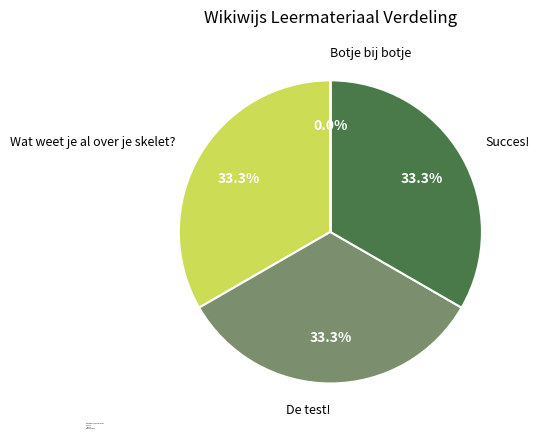

What is the change in value from Succes! to Botje bij botje?

-4245484